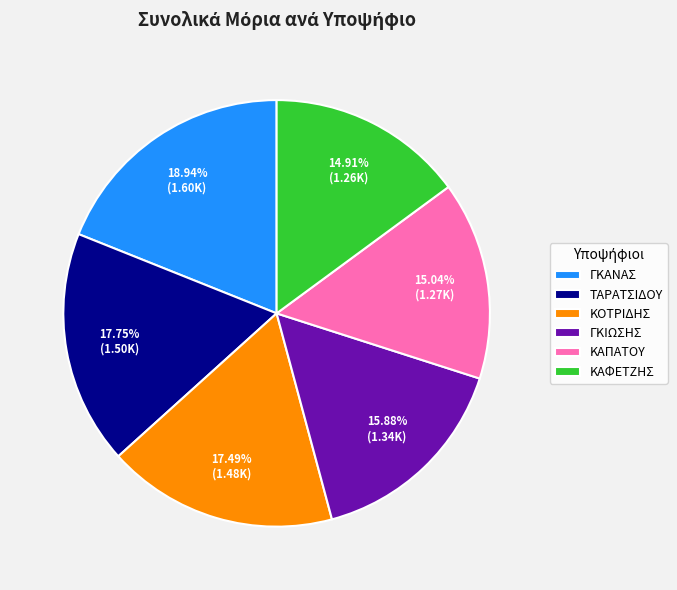

How many segments does this pie chart have?

6